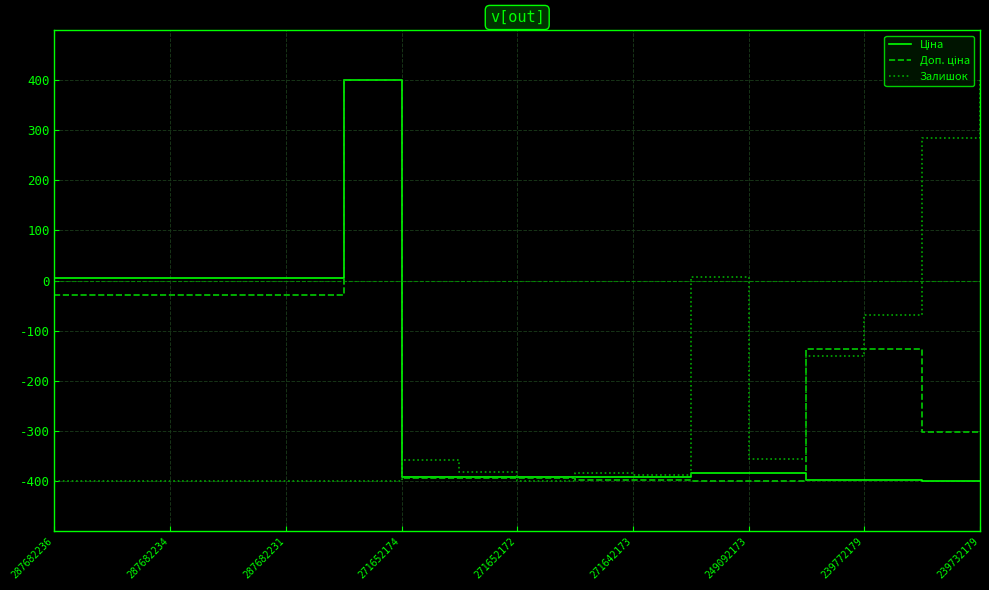

What is the minimum value shown in the chart?

-400.0